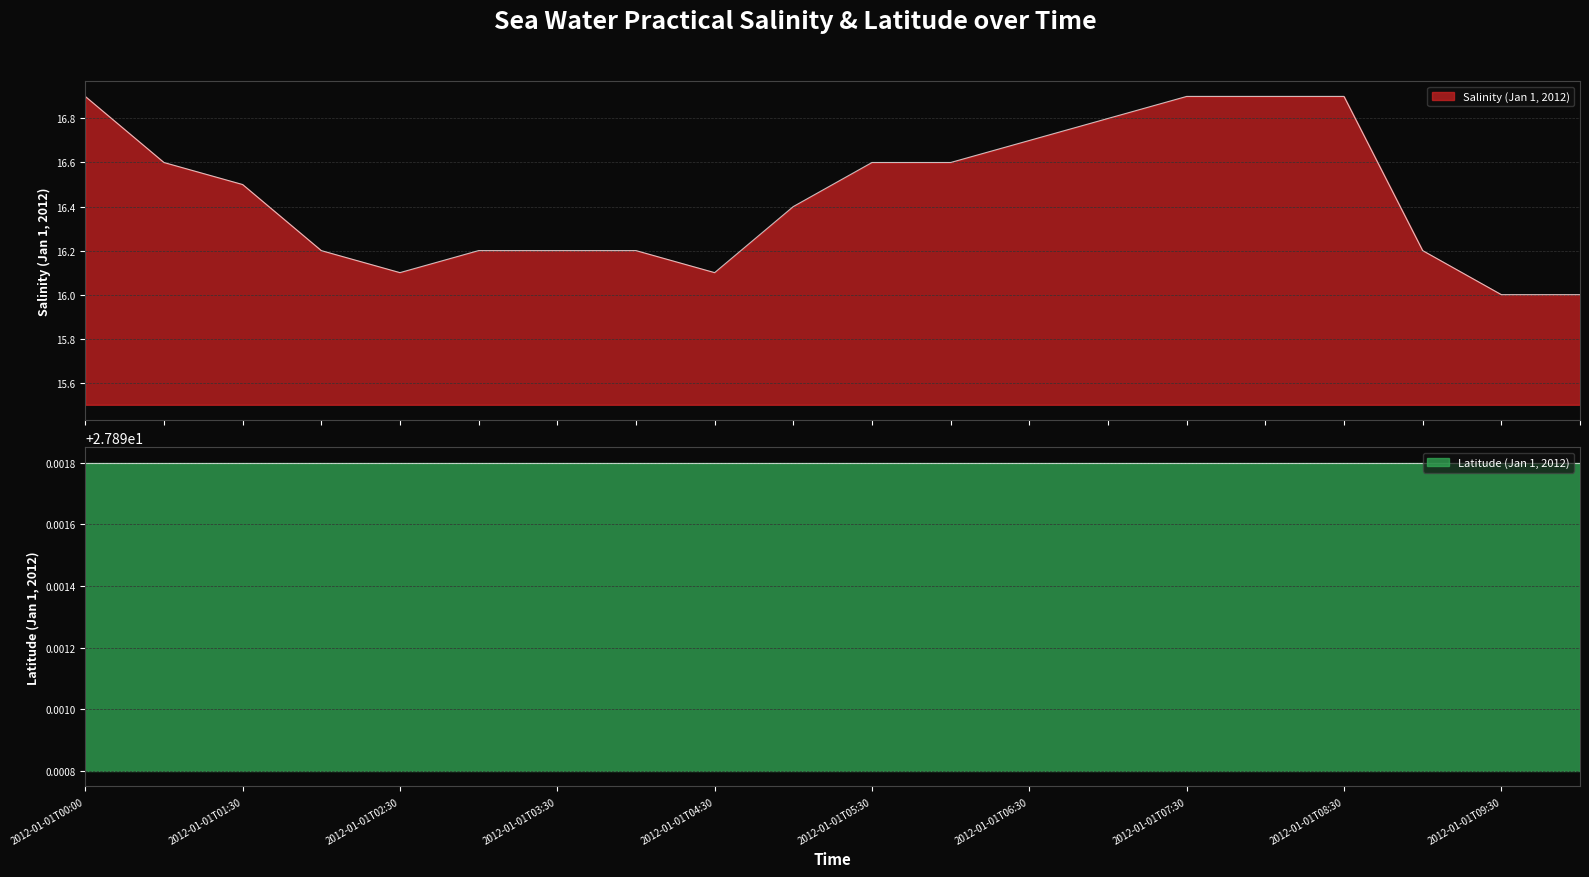

What is the ratio of the value at 2012-01-01T06:30 to the value at 2012-01-01T08:30?

1.0